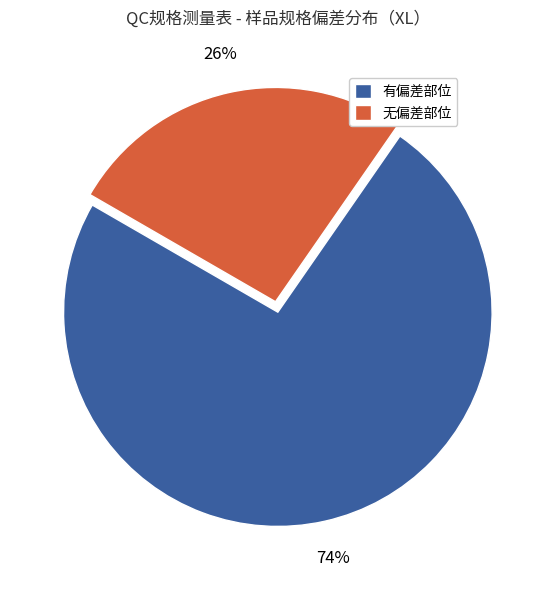

Which category has the biggest portion of the pie?

有偏差部位